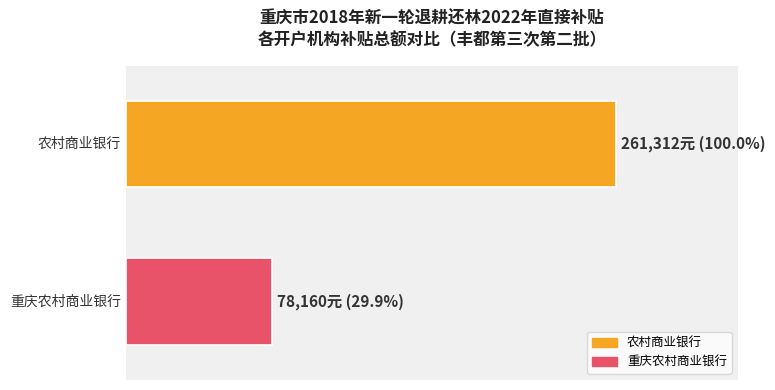

What are all the series names shown in the legend?

农村商业银行, 重庆农村商业银行